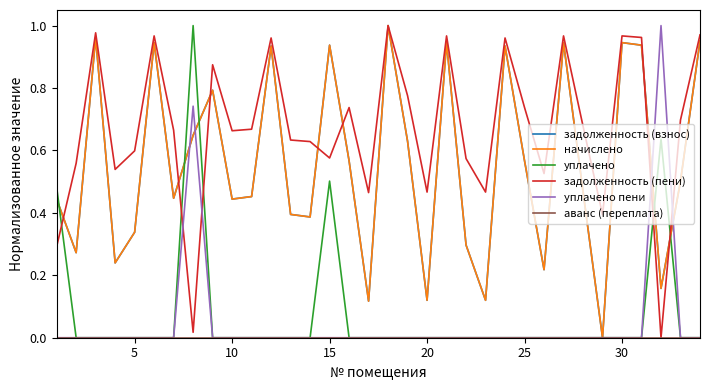

Which series has the largest total across all categories?

задолженность (пени)